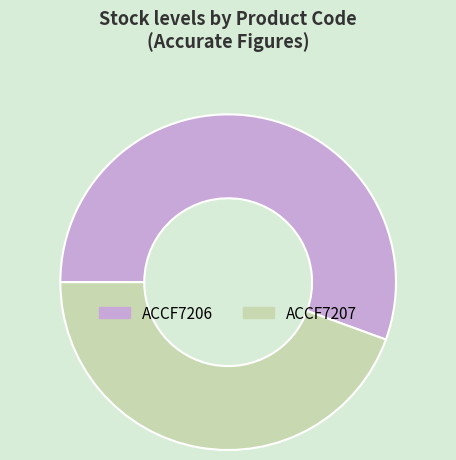

What is the largest slice in the pie chart?

ACCF7206